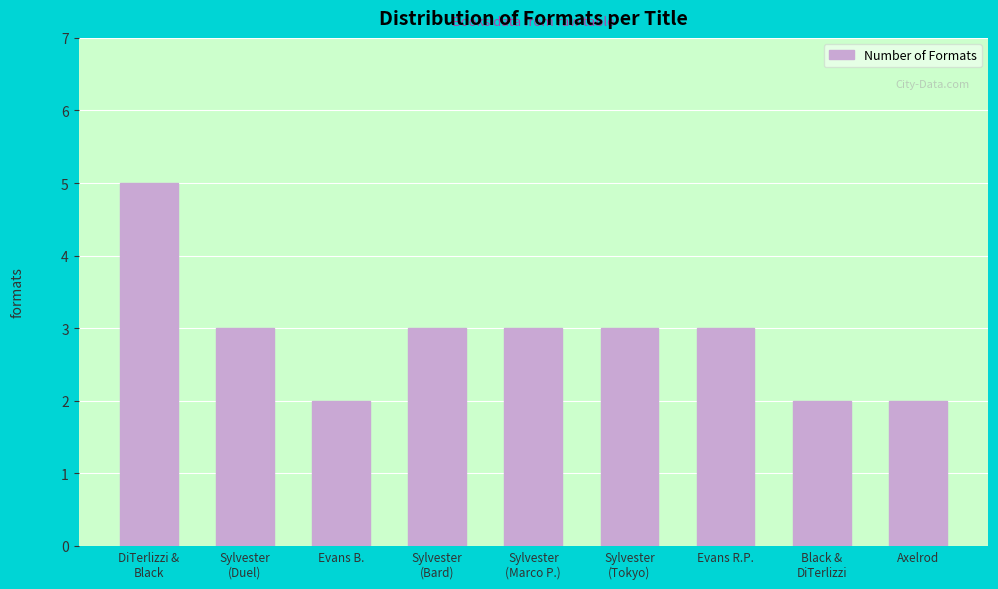

What is the label of the 5th bar from the right?

Sylvester
(Marco P.)